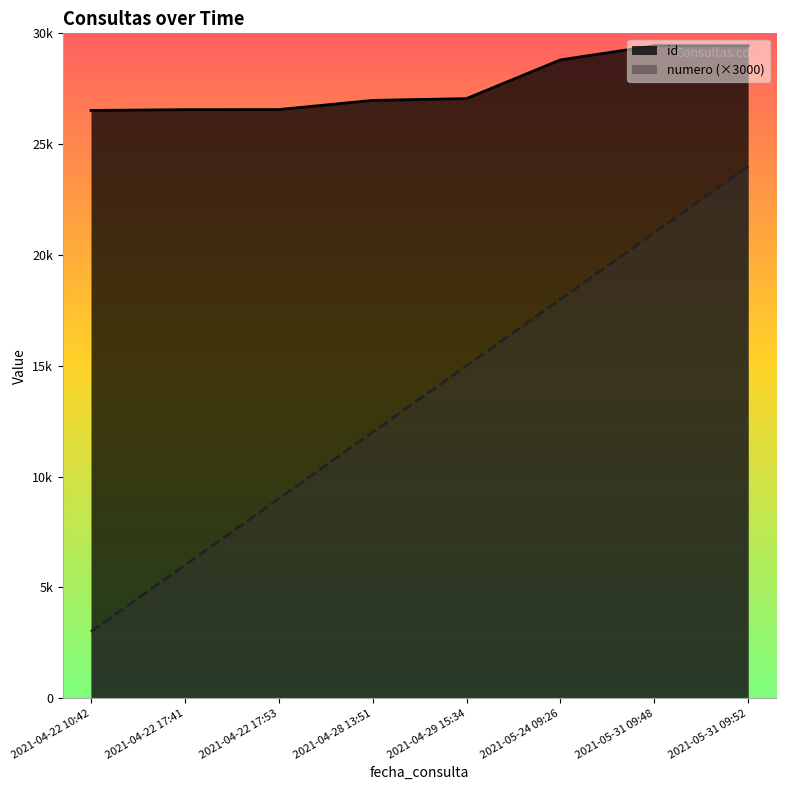

Reading left to right, transcribe all the data shown in this chart.

id: 26521	26556	26560	26975	27055	28802	29439	29440
numero: 3000	6000	9000	12000	15000	18000	21000	24000